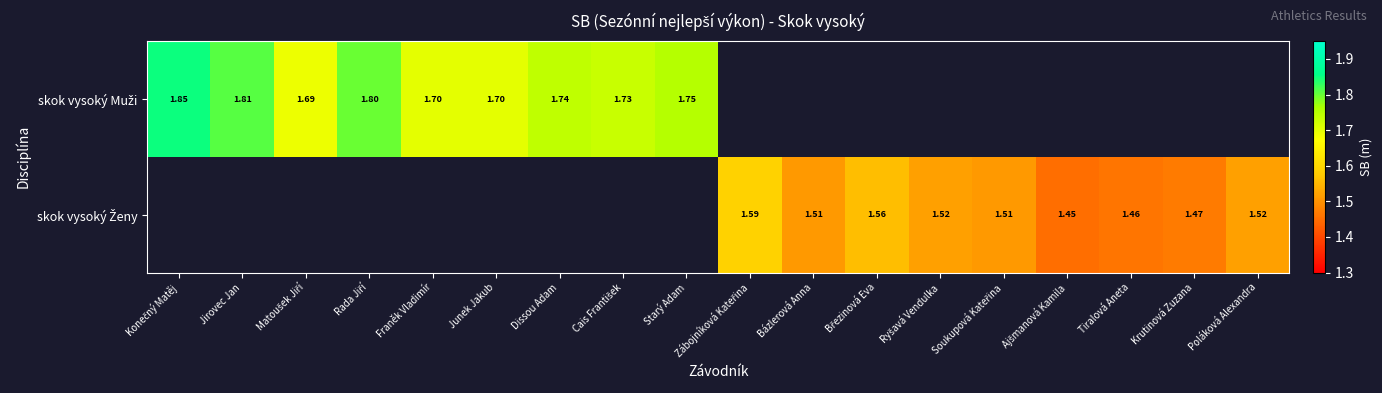

Which series has the largest range (max minus min)?

skok vysoký Muži